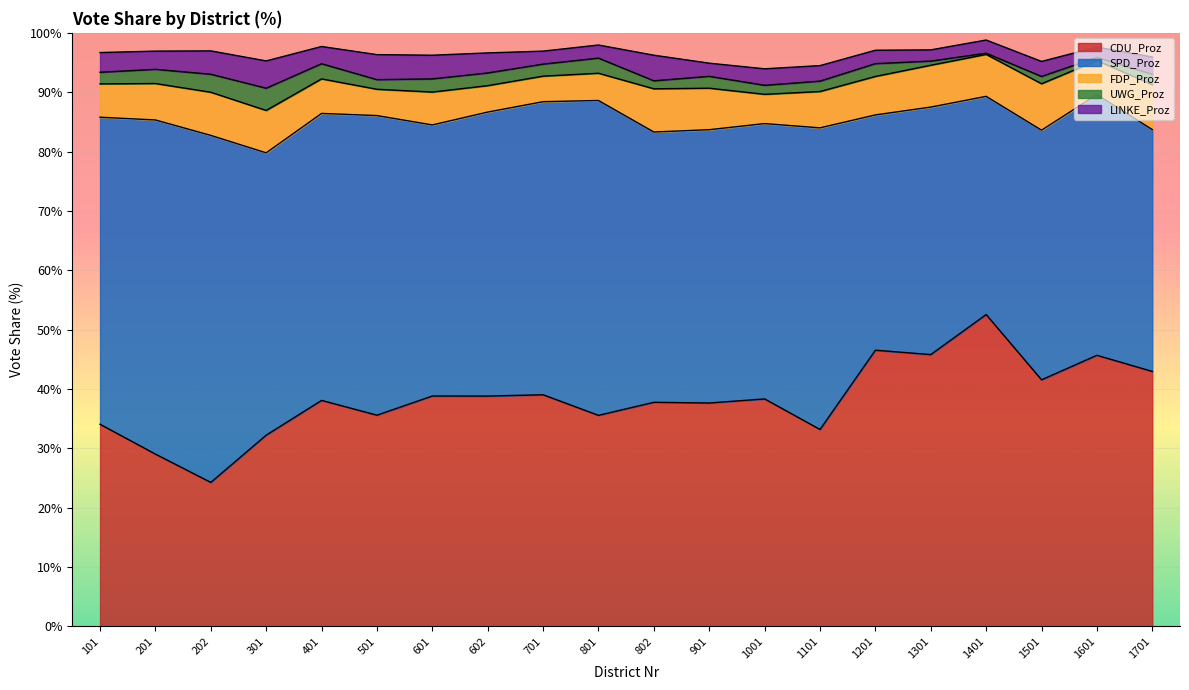

True or false: LINKE_Proz and CDU_Proz cross at least once.

False